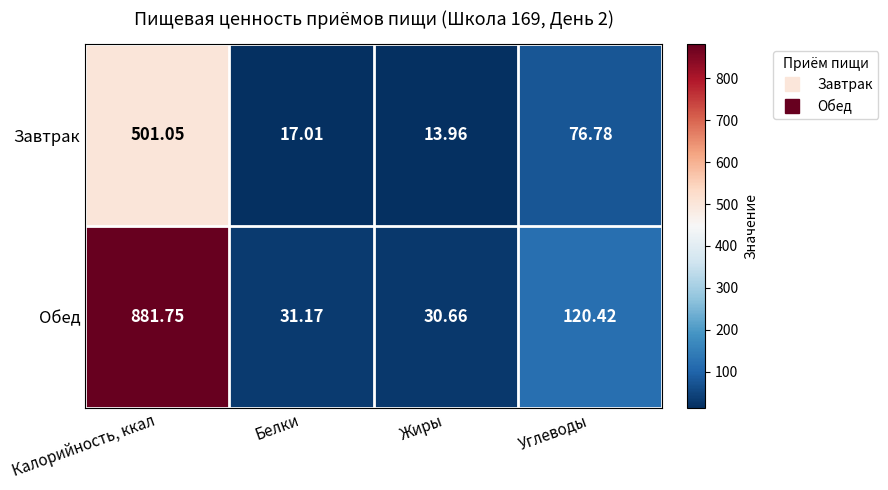

Is the value of Завтрак at Углеводы greater than the value of Обед at Калорийность, ккал?

No